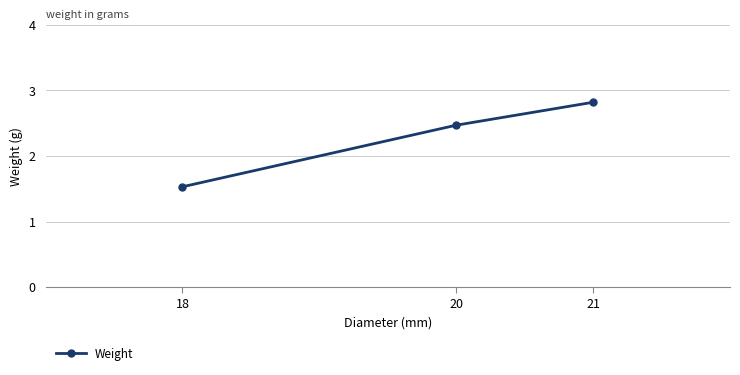

The chart shows a value of 2.8 at 21. True or false?

True